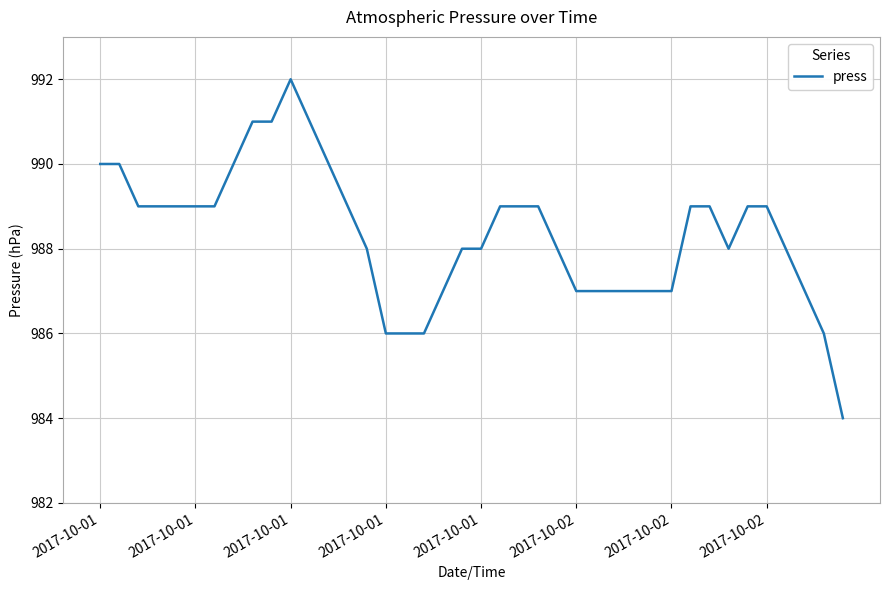

What is the maximum value shown in the chart?

992